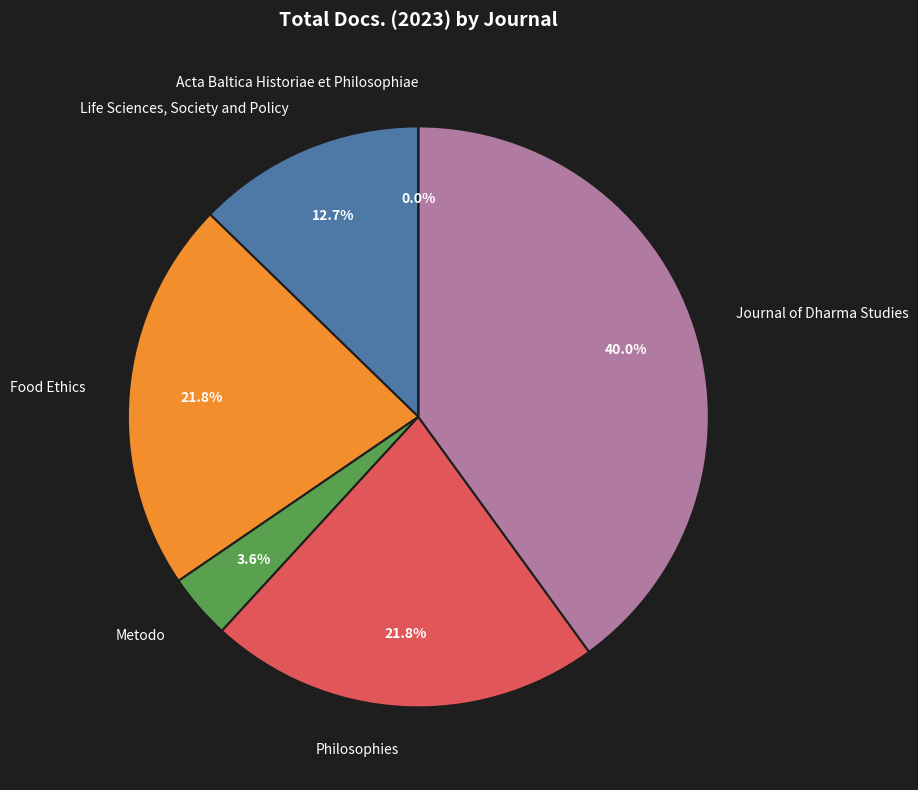

What percentage is the Journal of Dharma Studies slice, to the nearest percent?

40%